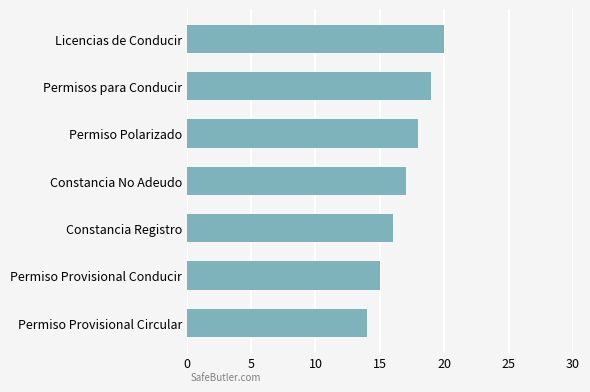

List the labels in order of value, smallest first.

Permiso Provisional Circular, Permiso Provisional Conducir, Constancia Registro, Constancia No Adeudo, Permiso Polarizado, Permisos para Conducir, Licencias de Conducir